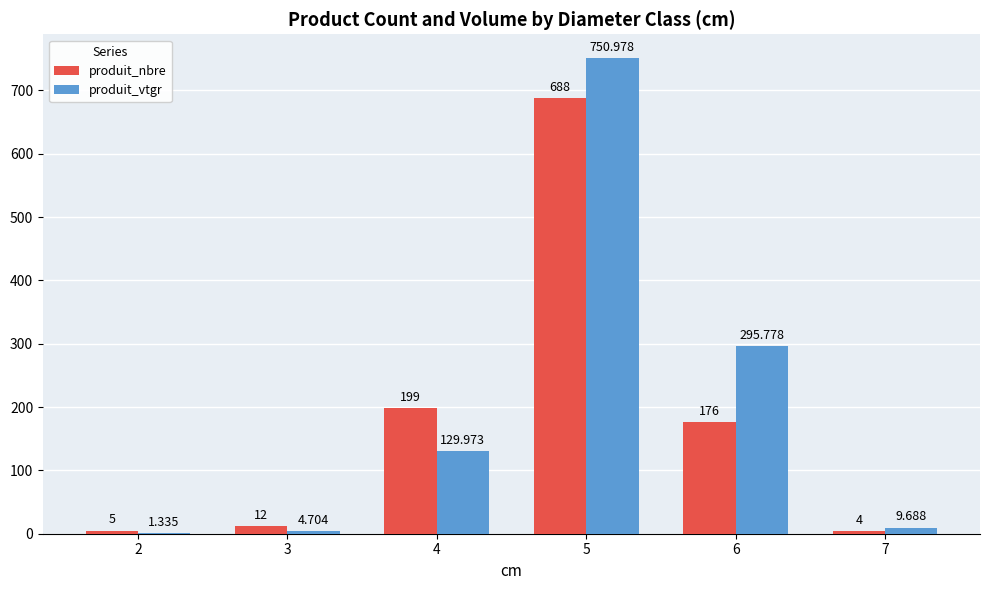

At which label is produit_vtgr closest to 376?

6